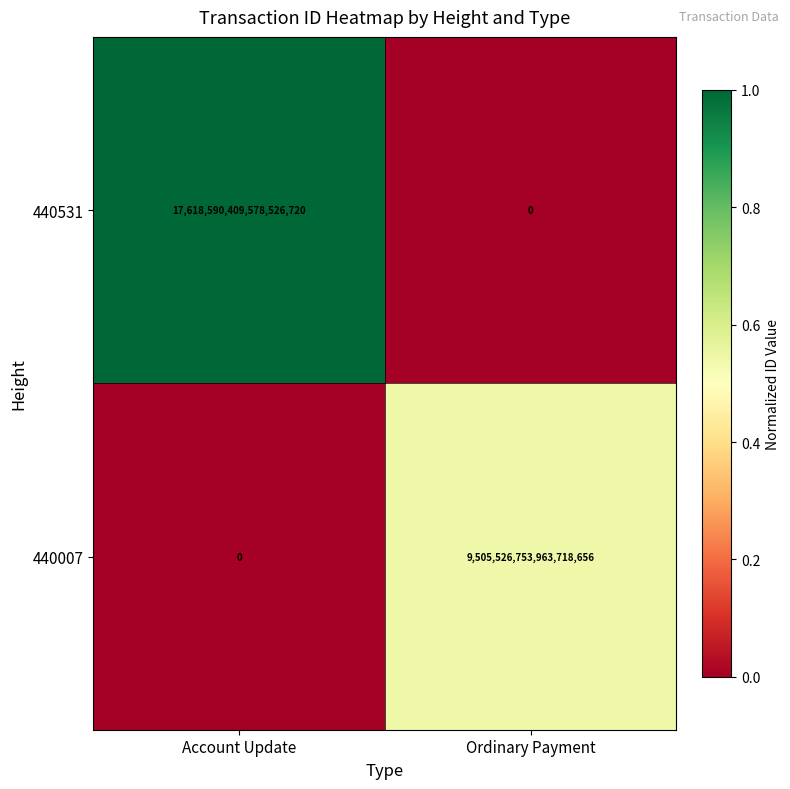

Is the value of 440531 at Account Update greater than the value of 440007 at Account Update?

Yes